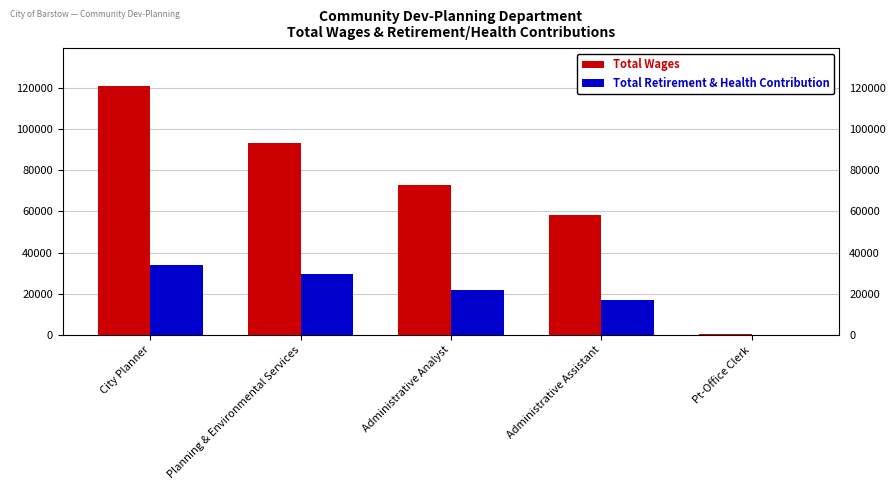

Reading right to left, extract all data points from this chart.

Total Wages: 568	58052	72672	92994	120972
Total Retirement & Health Contribution: 0	16848	21884	29636	33936